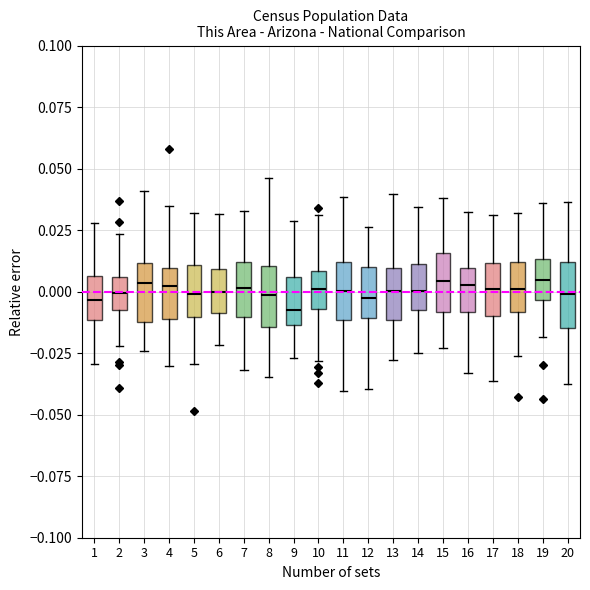

Reading left to right, read every box against the y-axis: the position of its median line, the range the box covers, and the ends of its whiskers. The values are not printed on the chart, so give them approximately, as read against the axis.

1: median -0.005, box -0.010 to 0.005, whiskers -0.030 to 0.030
2: median 0.000, box -0.010 to 0.005, whiskers -0.020 to 0.025
3: median 0.005, box -0.010 to 0.010, whiskers -0.025 to 0.040
4: median 0.000, box -0.010 to 0.010, whiskers -0.030 to 0.035
5: median 0.000, box -0.010 to 0.010, whiskers -0.030 to 0.030
6: median 0.000, box -0.010 to 0.010, whiskers -0.020 to 0.030
7: median 0.000, box -0.010 to 0.010, whiskers -0.030 to 0.035
8: median 0.000, box -0.015 to 0.010, whiskers -0.035 to 0.045
9: median -0.005, box -0.015 to 0.005, whiskers -0.025 to 0.030
10: median 0.000, box -0.005 to 0.010, whiskers -0.030 to 0.030
11: median 0.000, box -0.010 to 0.010, whiskers -0.040 to 0.040
12: median -0.005, box -0.010 to 0.010, whiskers -0.040 to 0.025
13: median 0.000, box -0.010 to 0.010, whiskers -0.030 to 0.040
14: median 0.000, box -0.005 to 0.010, whiskers -0.025 to 0.035
15: median 0.005, box -0.010 to 0.015, whiskers -0.025 to 0.040
16: median 0.005, box -0.010 to 0.010, whiskers -0.035 to 0.030
17: median 0.000, box -0.010 to 0.010, whiskers -0.035 to 0.030
18: median 0.000, box -0.010 to 0.010, whiskers -0.025 to 0.030
19: median 0.005, box -0.005 to 0.015, whiskers -0.020 to 0.035
20: median 0.000, box -0.015 to 0.010, whiskers -0.035 to 0.035